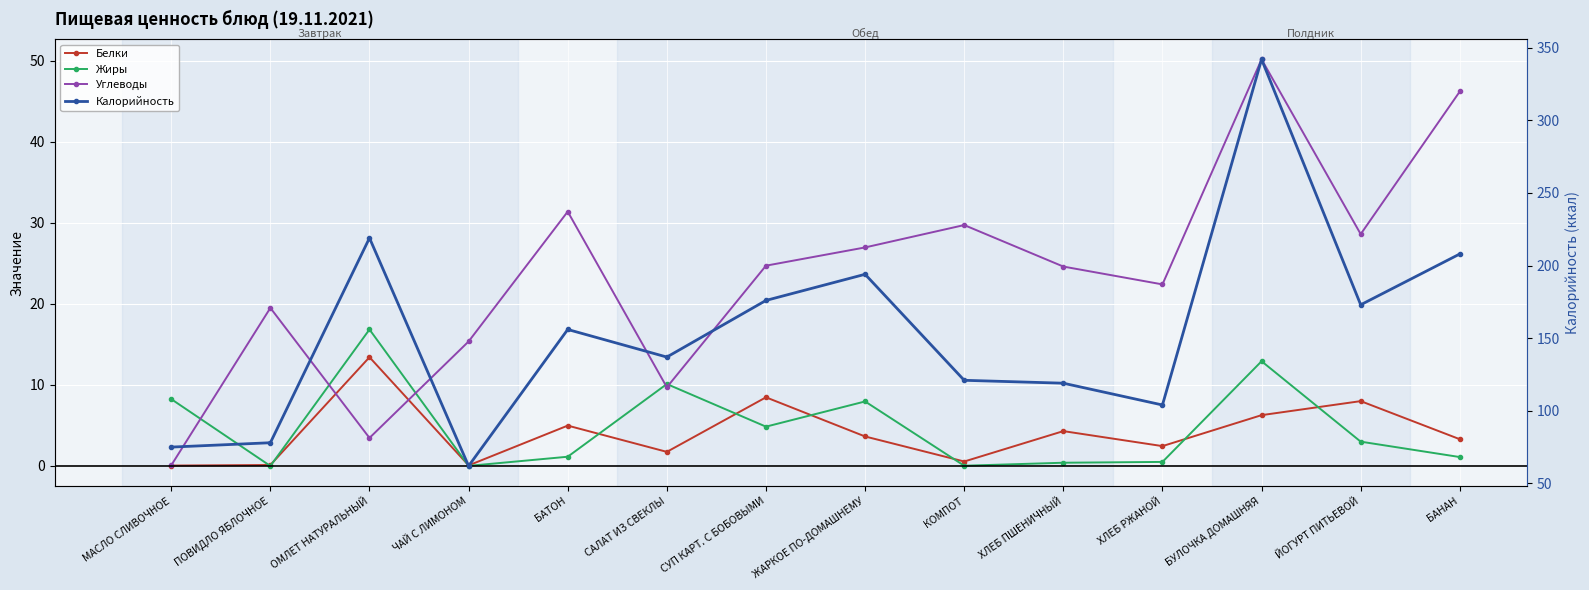

Reading left to right, what are all the values shown in this chart?

Белки: МАСЛО СЛИВОЧНОЕ=0.1	ПОВИДЛО ЯБЛОЧНОЕ=0.1	ОМЛЕТ НАТУРАЛЬНЫЙ=13.4	ЧАЙ С ЛИМОНОМ=0.1	БАТОН=5.0	САЛАТ ИЗ СВЕКЛЫ=1.7	СУП КАРТ. С БОБОВЫМИ=8.5	ЖАРКОЕ ПО-ДОМАШНЕМУ=3.6	КОМПОТ=0.6	ХЛЕБ ПШЕНИЧНЫЙ=4.3	ХЛЕБ РЖАНОЙ=2.5	БУЛОЧКА ДОМАШНЯЯ=6.3	ЙОГУРТ ПИТЬЕВОЙ=8.0	БАНАН=3.3
Жиры: МАСЛО СЛИВОЧНОЕ=8.2	ПОВИДЛО ЯБЛОЧНОЕ=0.0	ОМЛЕТ НАТУРАЛЬНЫЙ=16.8	ЧАЙ С ЛИМОНОМ=0.0	БАТОН=1.1	САЛАТ ИЗ СВЕКЛЫ=10.1	СУП КАРТ. С БОБОВЫМИ=4.8	ЖАРКОЕ ПО-ДОМАШНЕМУ=8.0	КОМПОТ=0.0	ХЛЕБ ПШЕНИЧНЫЙ=0.4	ХЛЕБ РЖАНОЙ=0.5	БУЛОЧКА ДОМАШНЯЯ=12.9	ЙОГУРТ ПИТЬЕВОЙ=3.0	БАНАН=1.1
Углеводы: МАСЛО СЛИВОЧНОЕ=0.1	ПОВИДЛО ЯБЛОЧНОЕ=19.5	ОМЛЕТ НАТУРАЛЬНЫЙ=3.5	ЧАЙ С ЛИМОНОМ=15.4	БАТОН=31.4	САЛАТ ИЗ СВЕКЛЫ=9.7	СУП КАРТ. С БОБОВЫМИ=24.7	ЖАРКОЕ ПО-ДОМАШНЕМУ=27.0	КОМПОТ=29.7	ХЛЕБ ПШЕНИЧНЫЙ=24.6	ХЛЕБ РЖАНОЙ=22.4	БУЛОЧКА ДОМАШНЯЯ=50.2	ЙОГУРТ ПИТЬЕВОЙ=28.6	БАНАН=46.2
Калорийность: МАСЛО СЛИВОЧНОЕ=75.0	ПОВИДЛО ЯБЛОЧНОЕ=78.0	ОМЛЕТ НАТУРАЛЬНЫЙ=219.0	ЧАЙ С ЛИМОНОМ=62.0	БАТОН=156.0	САЛАТ ИЗ СВЕКЛЫ=137.0	СУП КАРТ. С БОБОВЫМИ=176.0	ЖАРКОЕ ПО-ДОМАШНЕМУ=194.0	КОМПОТ=121.0	ХЛЕБ ПШЕНИЧНЫЙ=119.0	ХЛЕБ РЖАНОЙ=104.0	БУЛОЧКА ДОМАШНЯЯ=342.0	ЙОГУРТ ПИТЬЕВОЙ=173.0	БАНАН=208.0